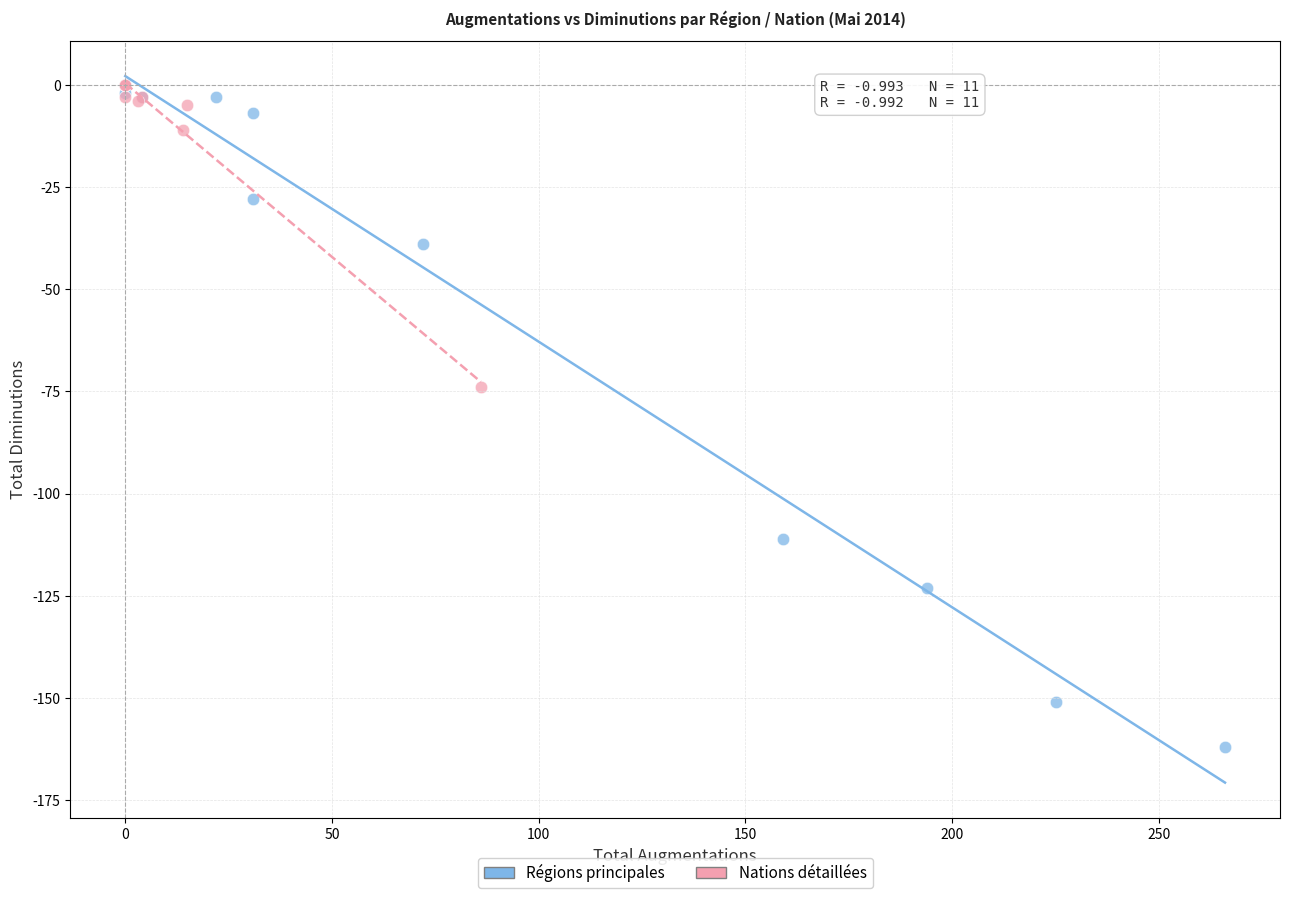

Which series has the largest Y range (max minus min)?

Régions principales